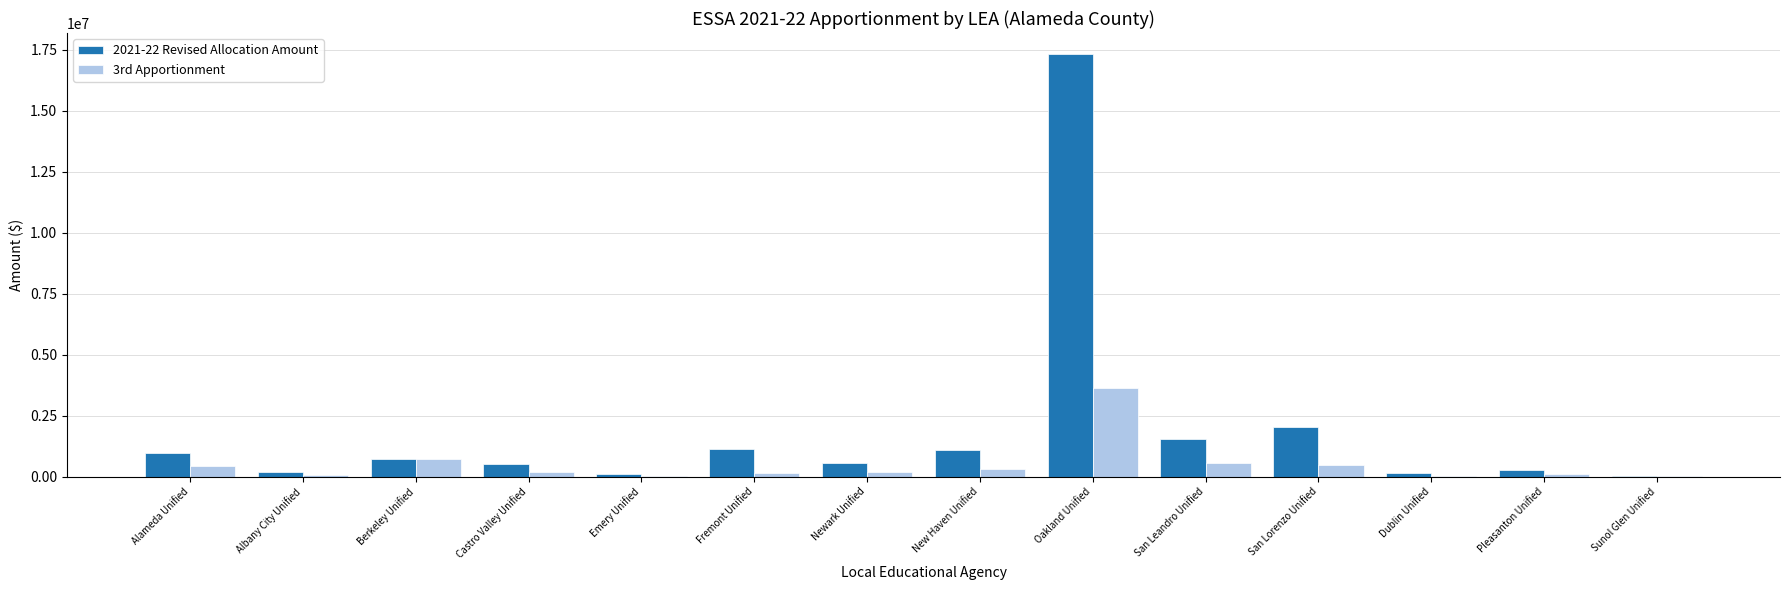

Count the number of categories in the chart.

14